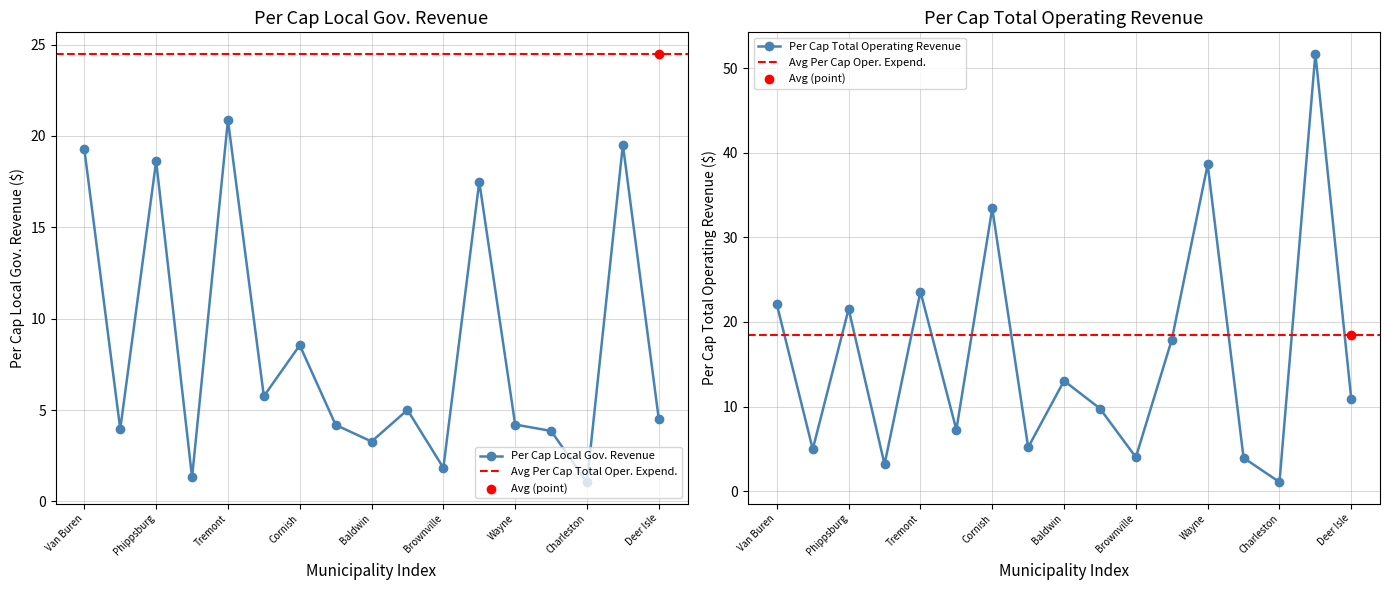

What is the total value across all series at Van Buren?

41.3